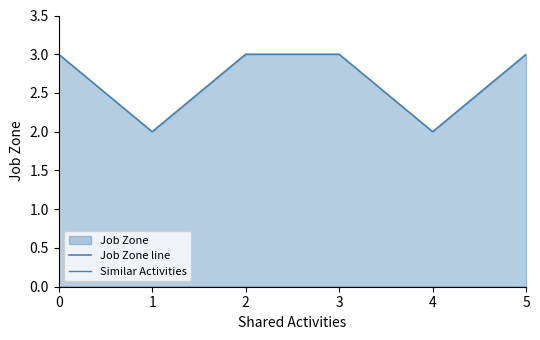

Reading left to right, list all the values displayed in this chart.

Job Zone line: 3	2	3	3	2	3
Similar Activities: 0	0	0	0	0	0